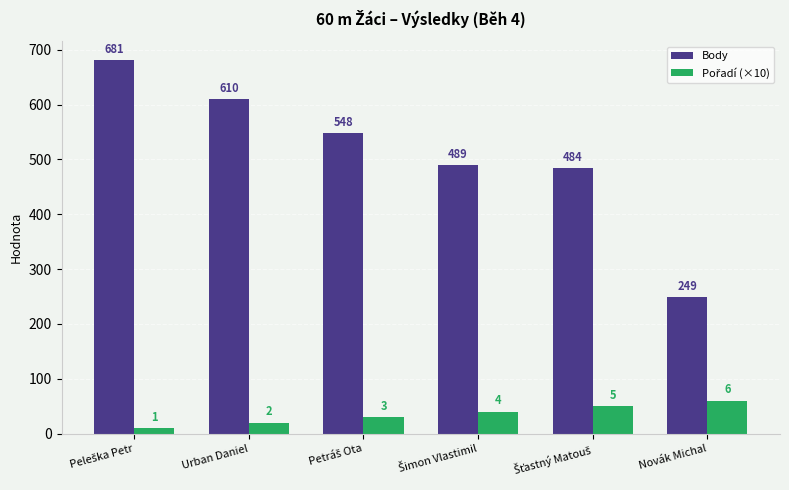

Does the chart contain any negative values?

No